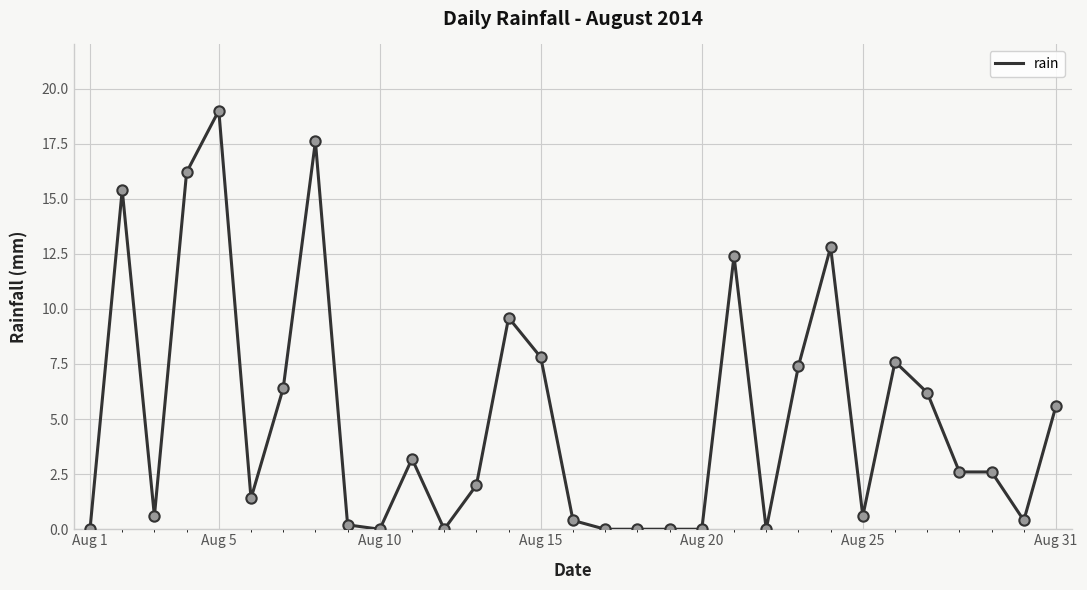

What is the greatest value displayed?

19.0